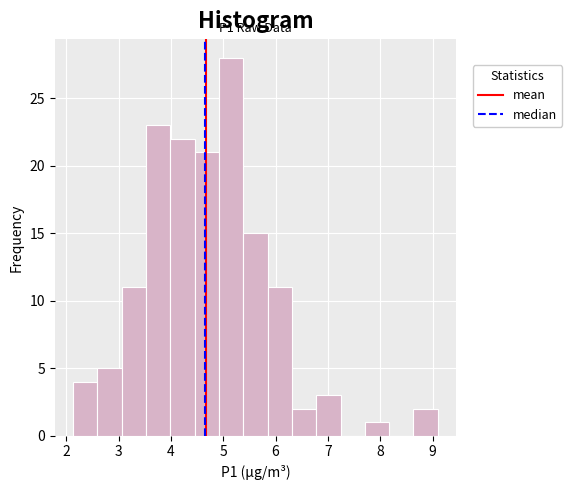

Which range on the x-axis has the tallest bar?

4.9 to 5.4